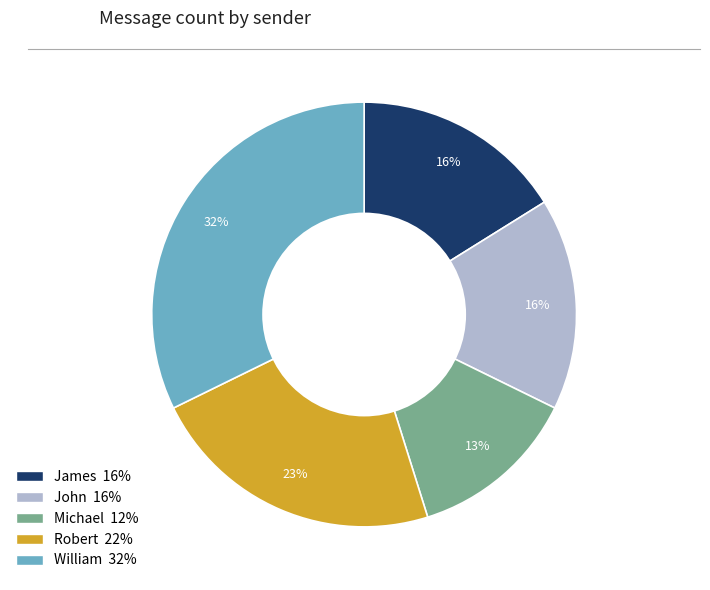

To the nearest percent, what is the difference between the largest and smallest slice percentages?

19%